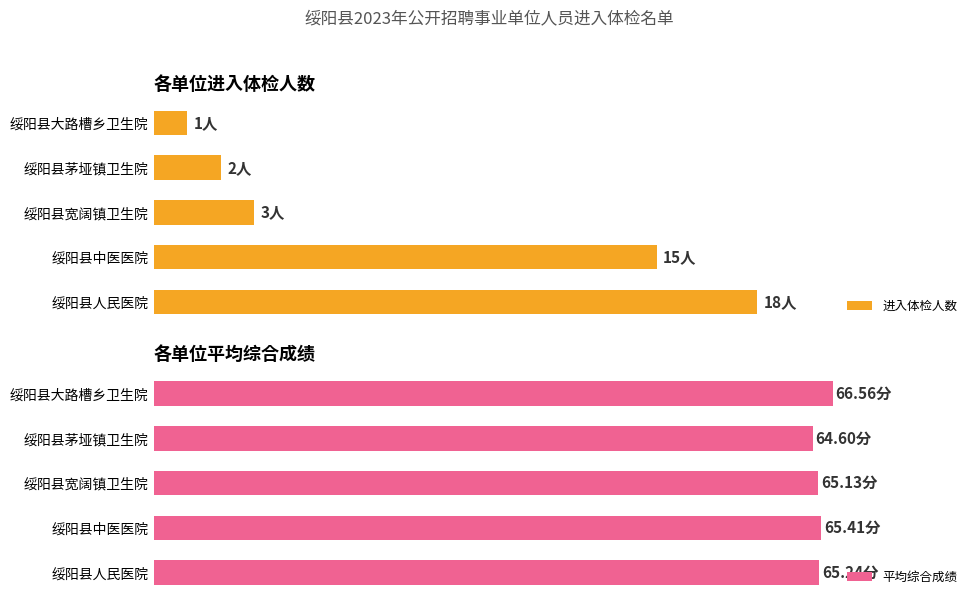

Reading left to right, extract all data points from this chart.

进入体检人数: 18.0	15.0	3.0	2.0	1.0
平均综合成绩: 65.2	65.4	65.1	64.6	66.6